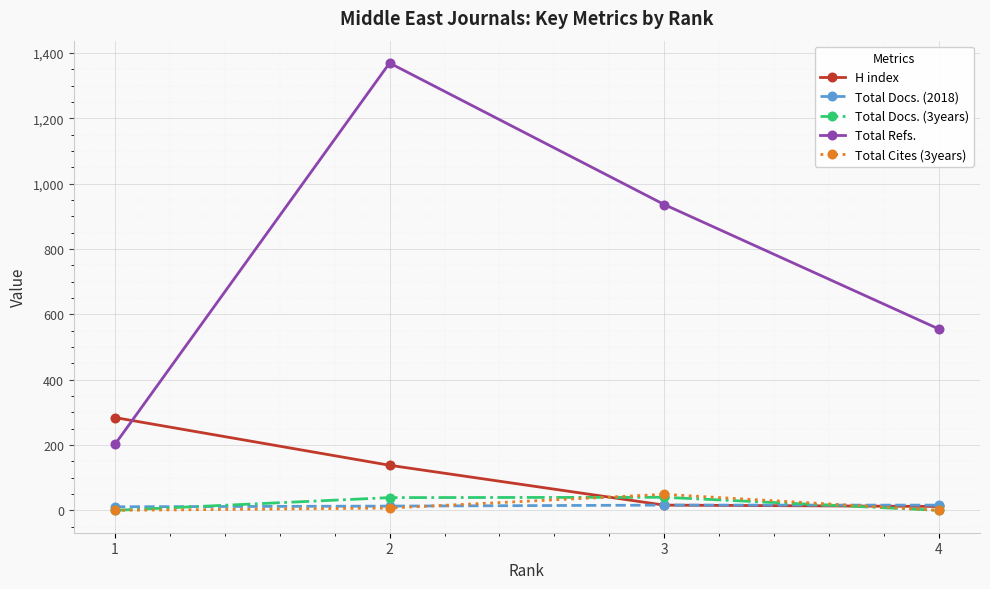

What are all the series names shown in the legend?

H index, Total Docs. (2018), Total Docs. (3years), Total Refs., Total Cites (3years)